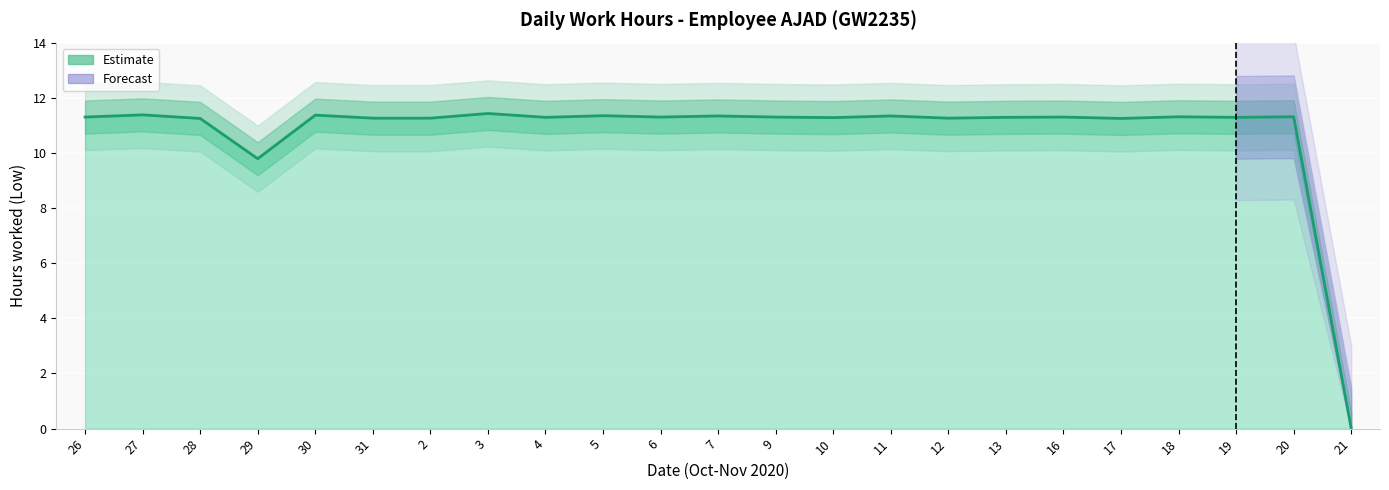

What is the difference between the maximum and minimum values?

11.4